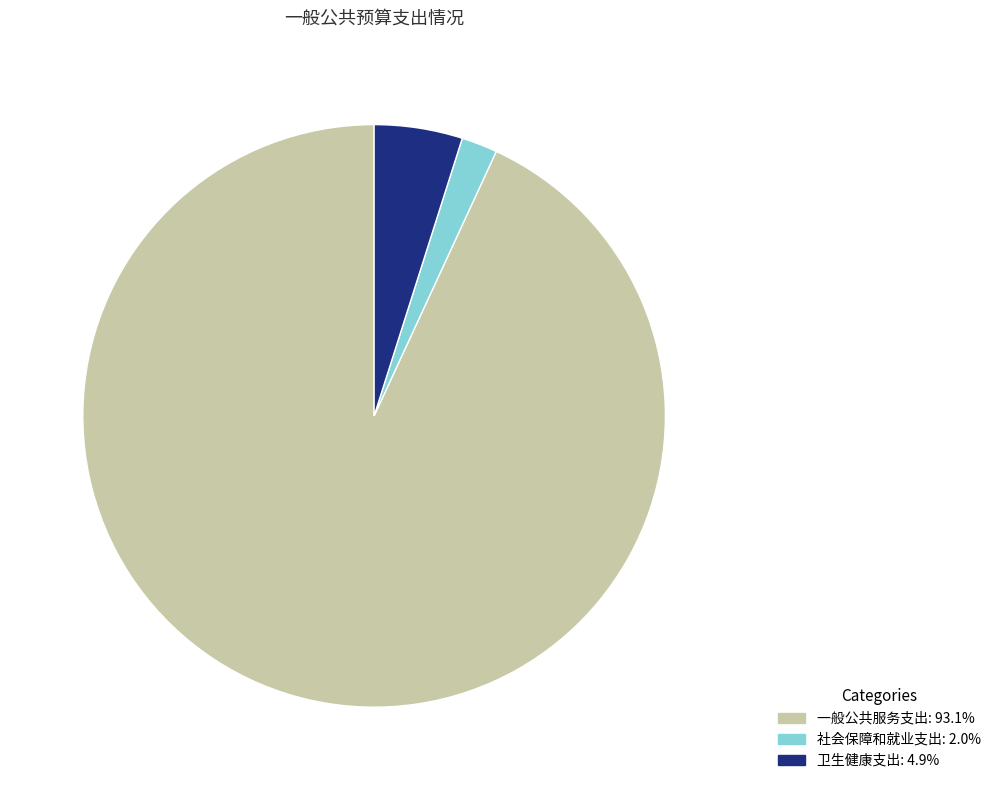

How many slices are in this pie chart?

3